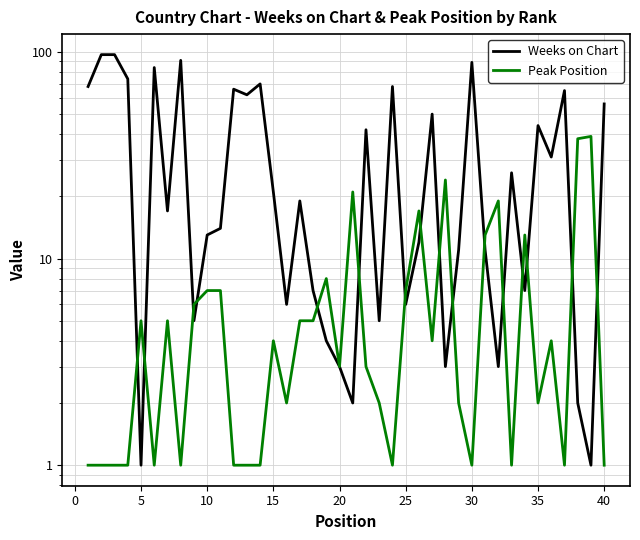

Which series has the largest range (max minus min)?

Weeks on Chart